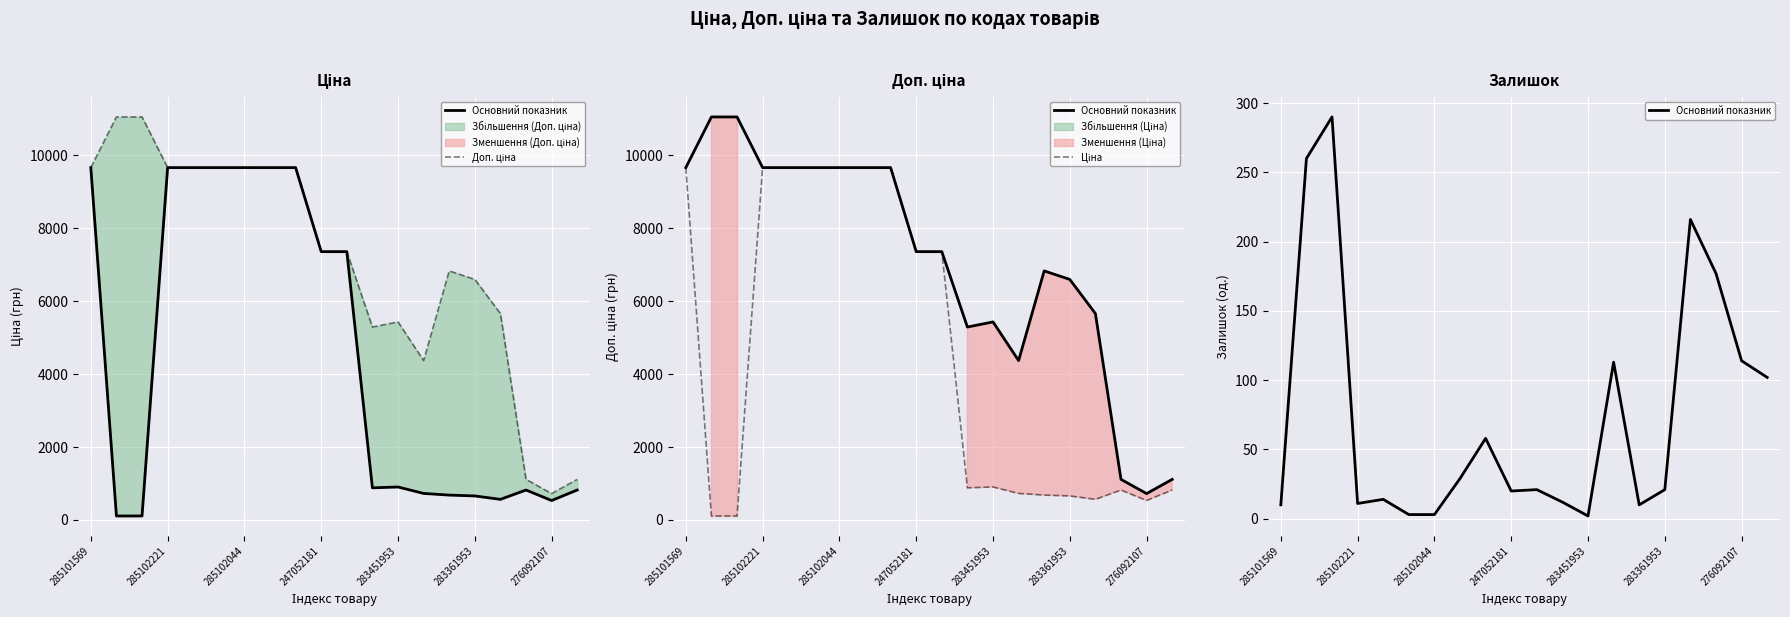

Reading right to left, extract all data points from this chart.

Основний показник: 102.0	114.0	177.0	216.0	21.0	10.0	113.0	2.0	12.0	21.0	20.0	58.0	29.0	3.0	3.0	14.0	11.0	290.0	260.0	10.0
Доп. ціна: 1114.0	724.0	1114.0	5662.1	6597.9	6831.9	4372.9	5432.8	5292.4	7360.2	7360.2	9664.7	9664.7	9664.7	9664.7	9664.7	9664.7	11055.0	11055.0	9664.7
Ціна: 822.0	534.3	822.0	566.2	659.8	683.2	728.8	905.5	882.1	7360.2	7360.2	9664.7	9664.7	9664.7	9664.7	9664.7	9664.7	110.5	110.5	9664.7